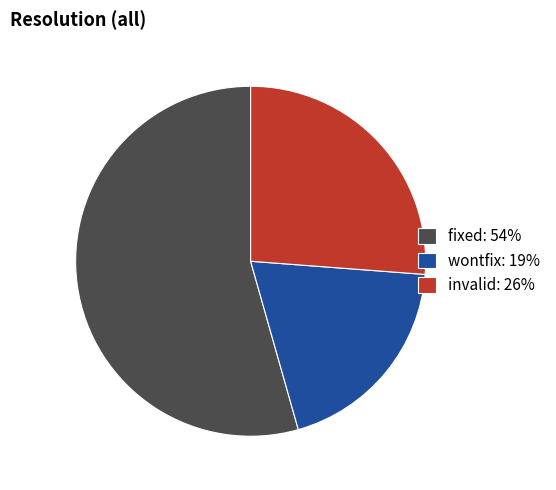

How many slices are in this pie chart?

3